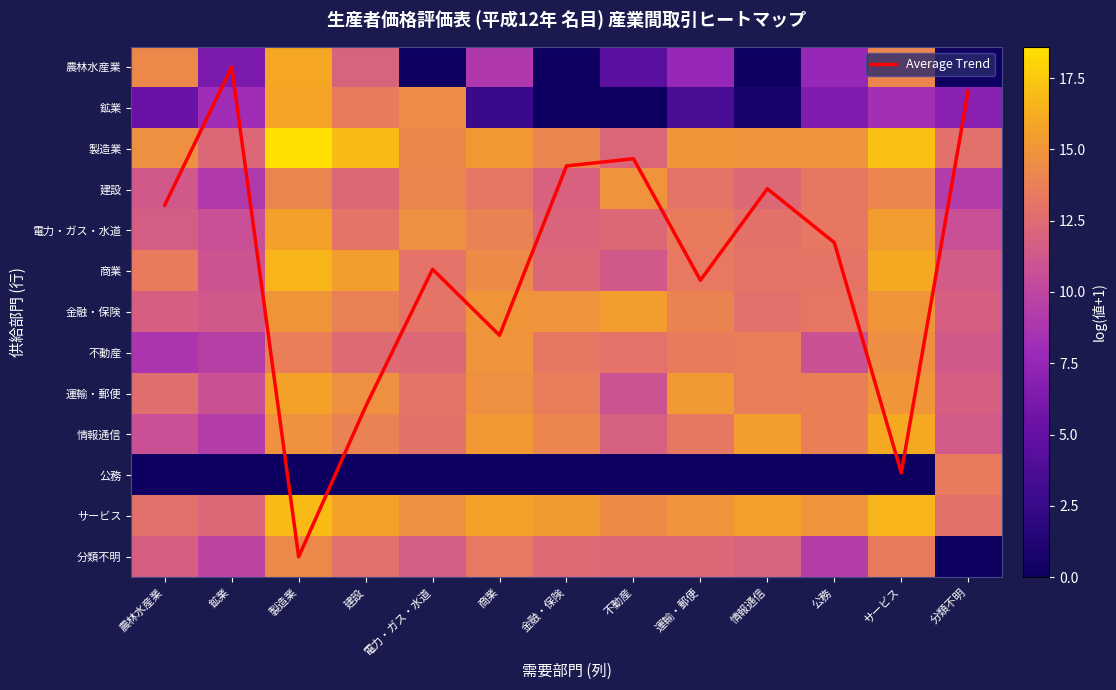

At how many categories does at least one series exceed 16?

3